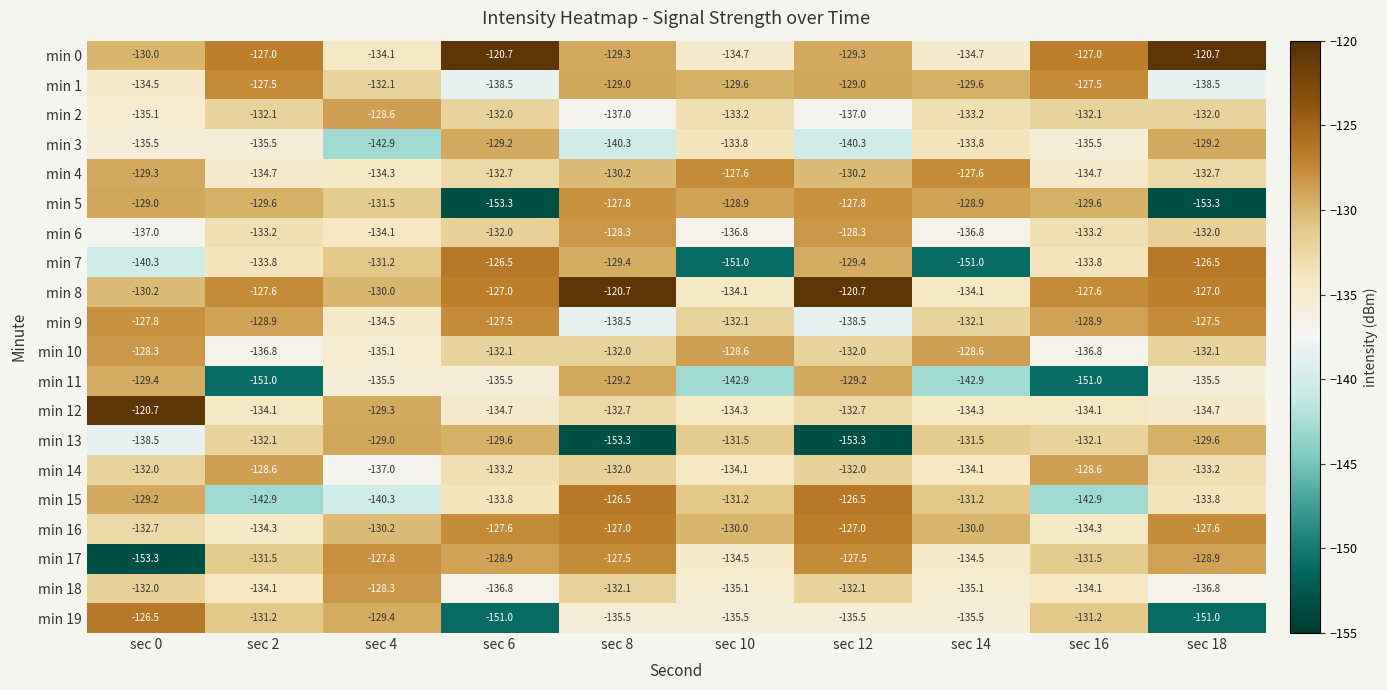

Which series has the largest total across all categories?

min 8